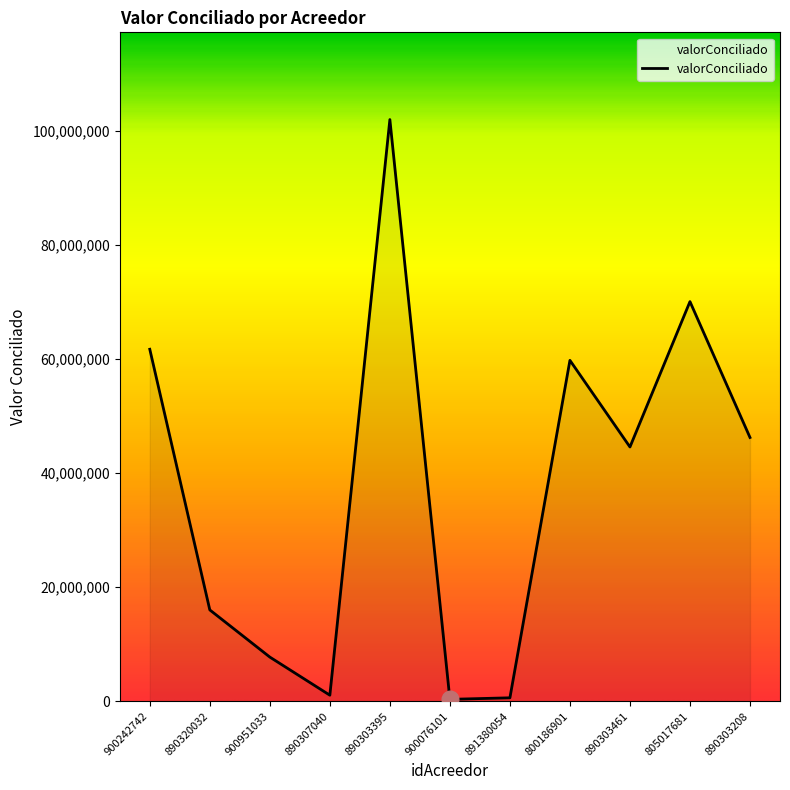

How many lines are shown in the chart?

1